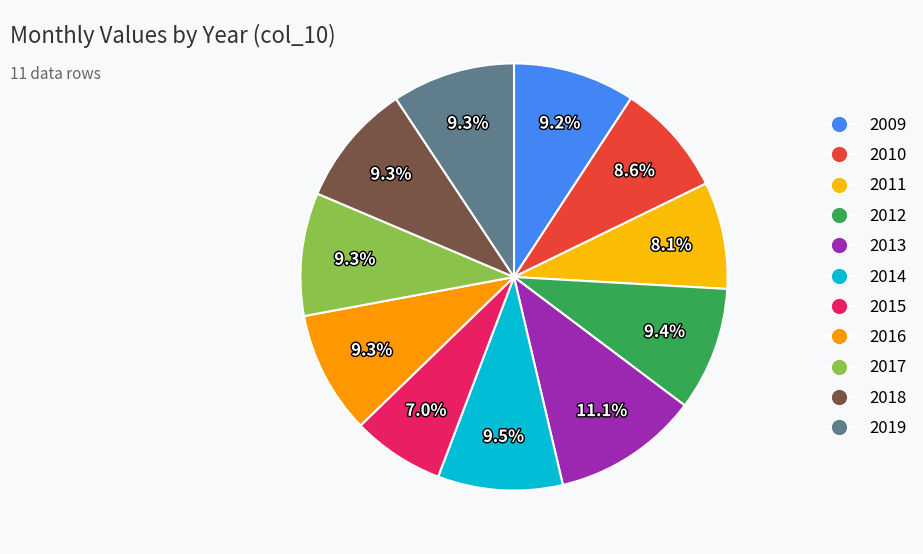

Is it true that 2011 is 1% of the pie?

False